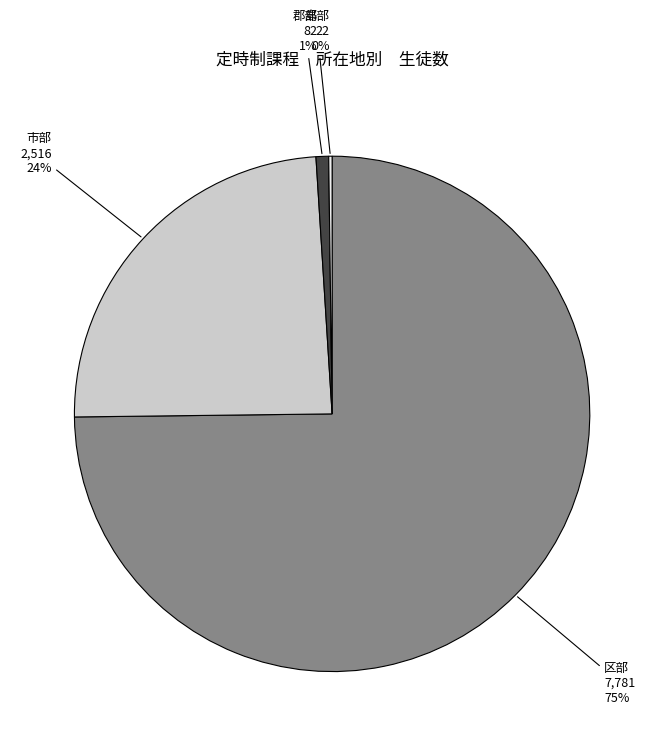

Is there a majority slice in this chart?

Yes